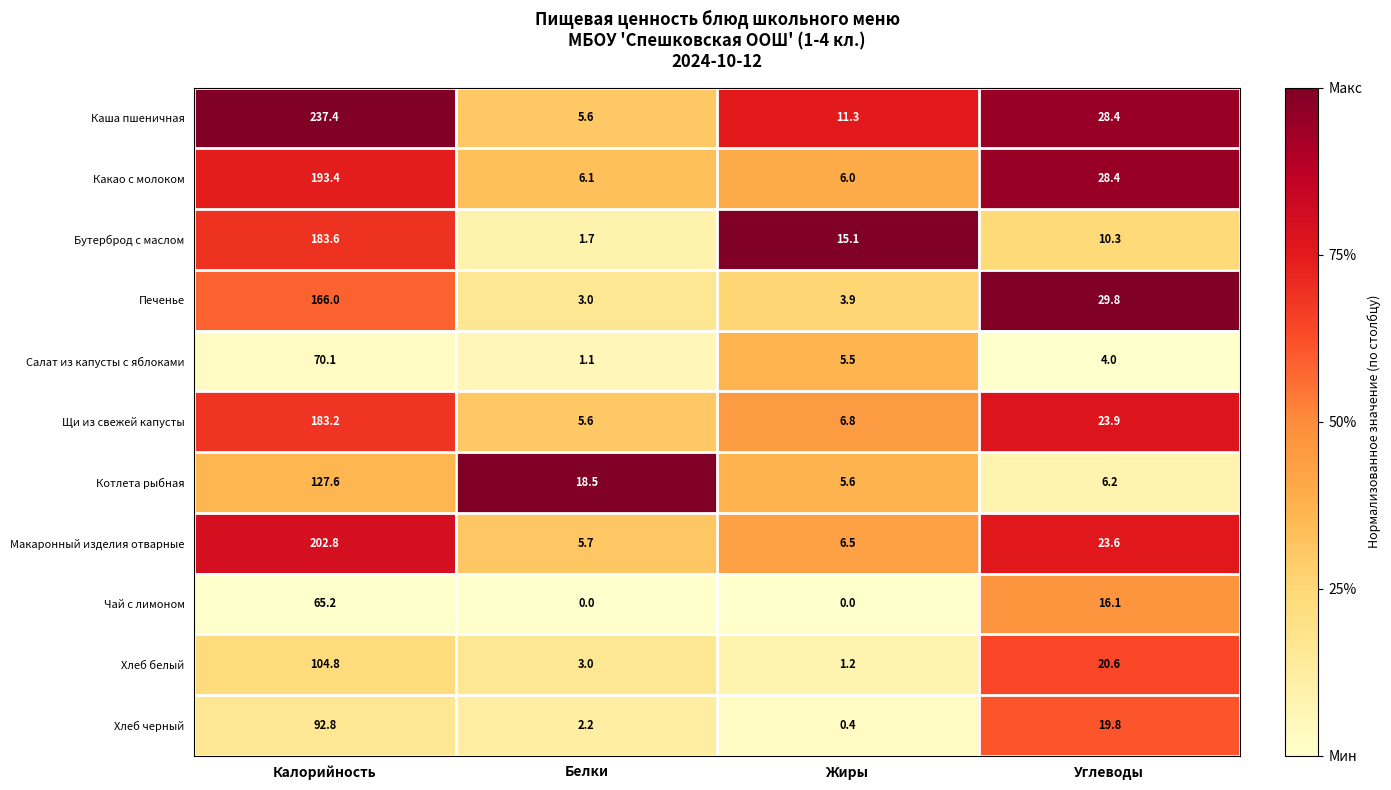

Which series has the largest range (max minus min)?

Каша пшеничная